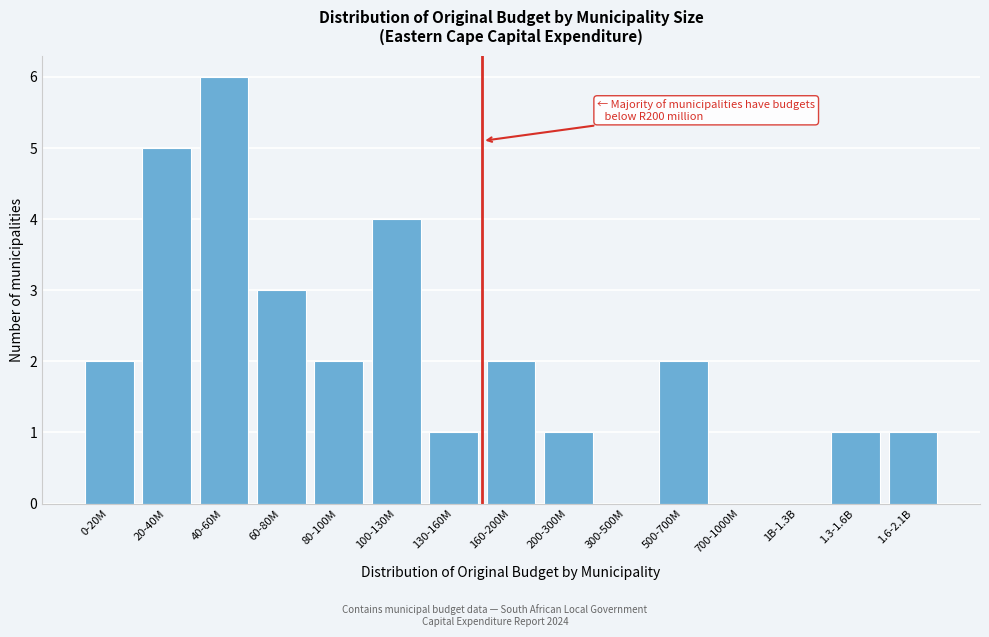

Reading right to left, what are all the values shown in this chart?

1.6-2.1B=1	1.3-1.6B=1	1B-1.3B=0	700-1000M=0	500-700M=2	300-500M=0	200-300M=1	160-200M=2	130-160M=1	100-130M=4	80-100M=2	60-80M=3	40-60M=6	20-40M=5	0-20M=2